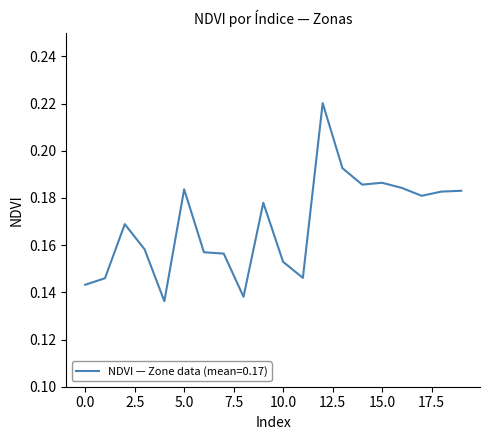

Where is the first local minimum?

4